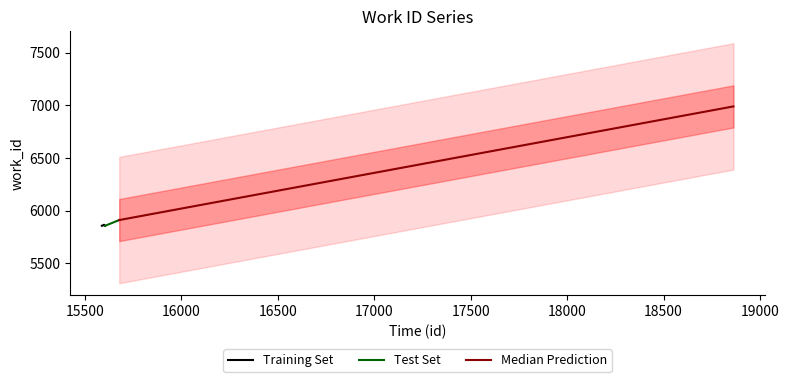

How many interior local valleys (lower than both neighbors) does the data have?

1